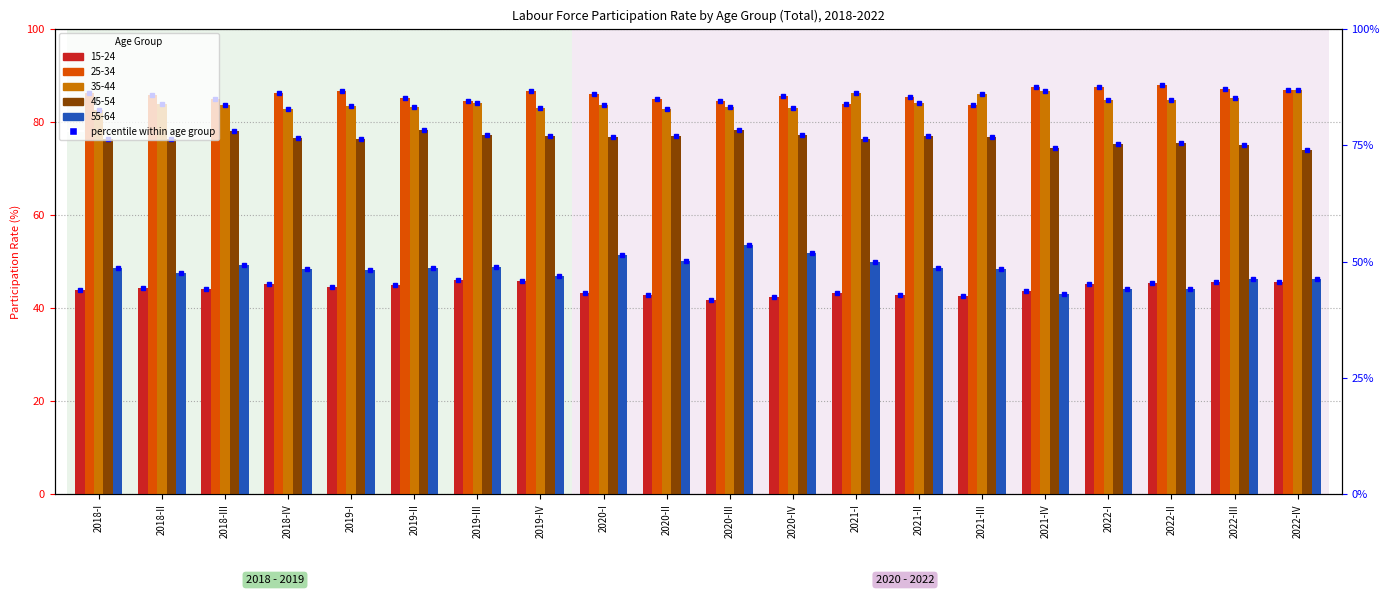

What is the difference between the highest and lowest values at 2020-III?

42.7